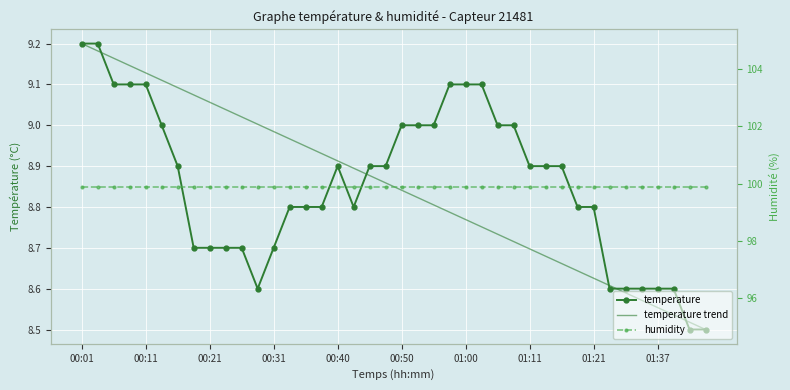

Between 01:00 and 00:18, which is larger?

01:00